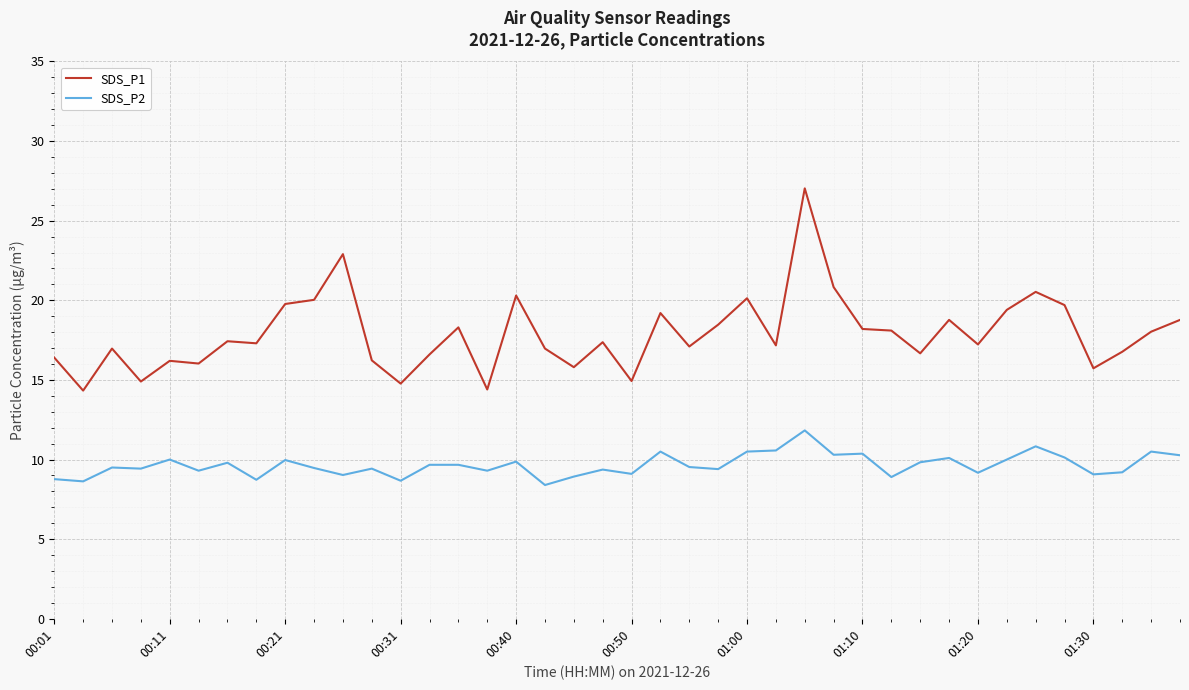

How many lines are shown in the chart?

2